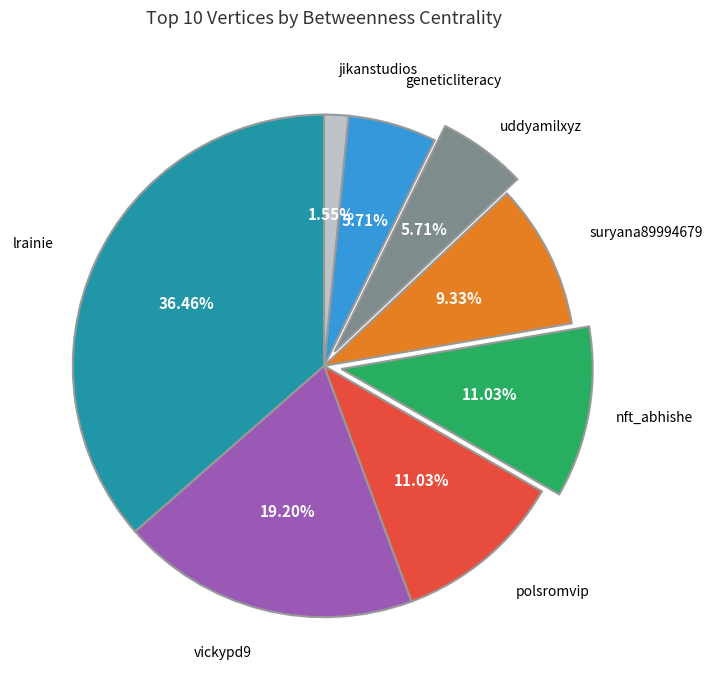

Is there any slice that represents more than half of the pie?

No